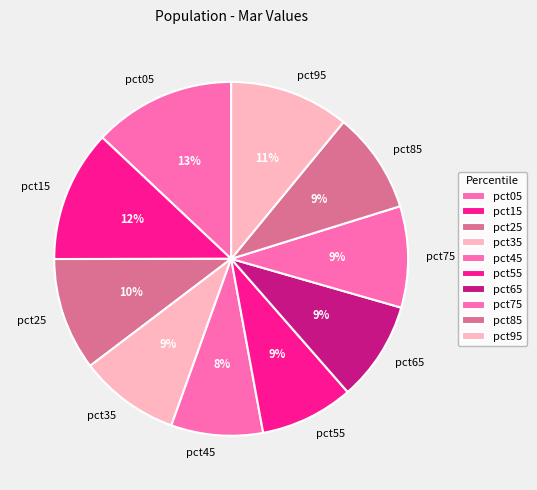

Is it true that pct55 is 9% of the pie?

True